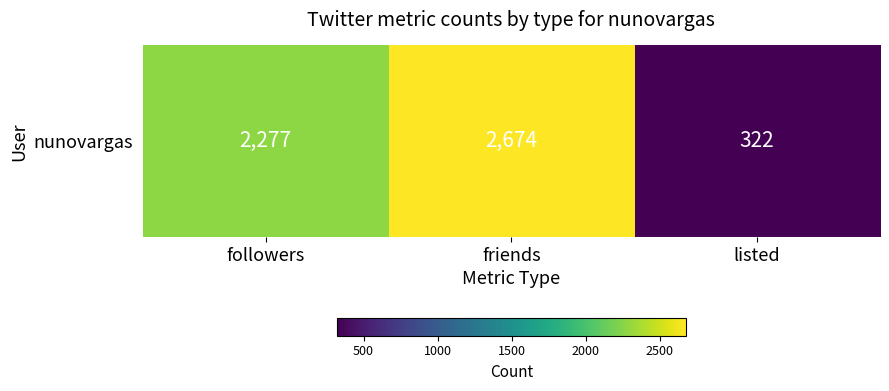

Rank the categories by value from highest to lowest.

friends, followers, listed